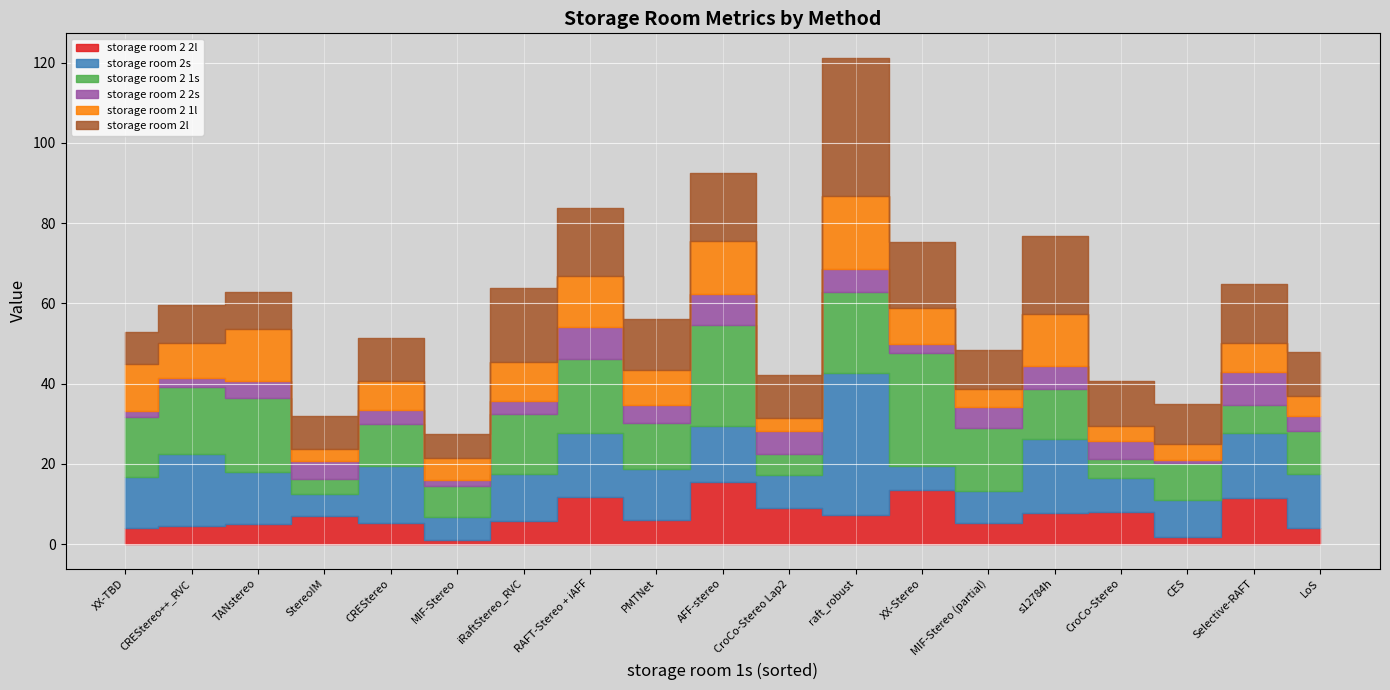

Which category has the lowest value across all series?

CES